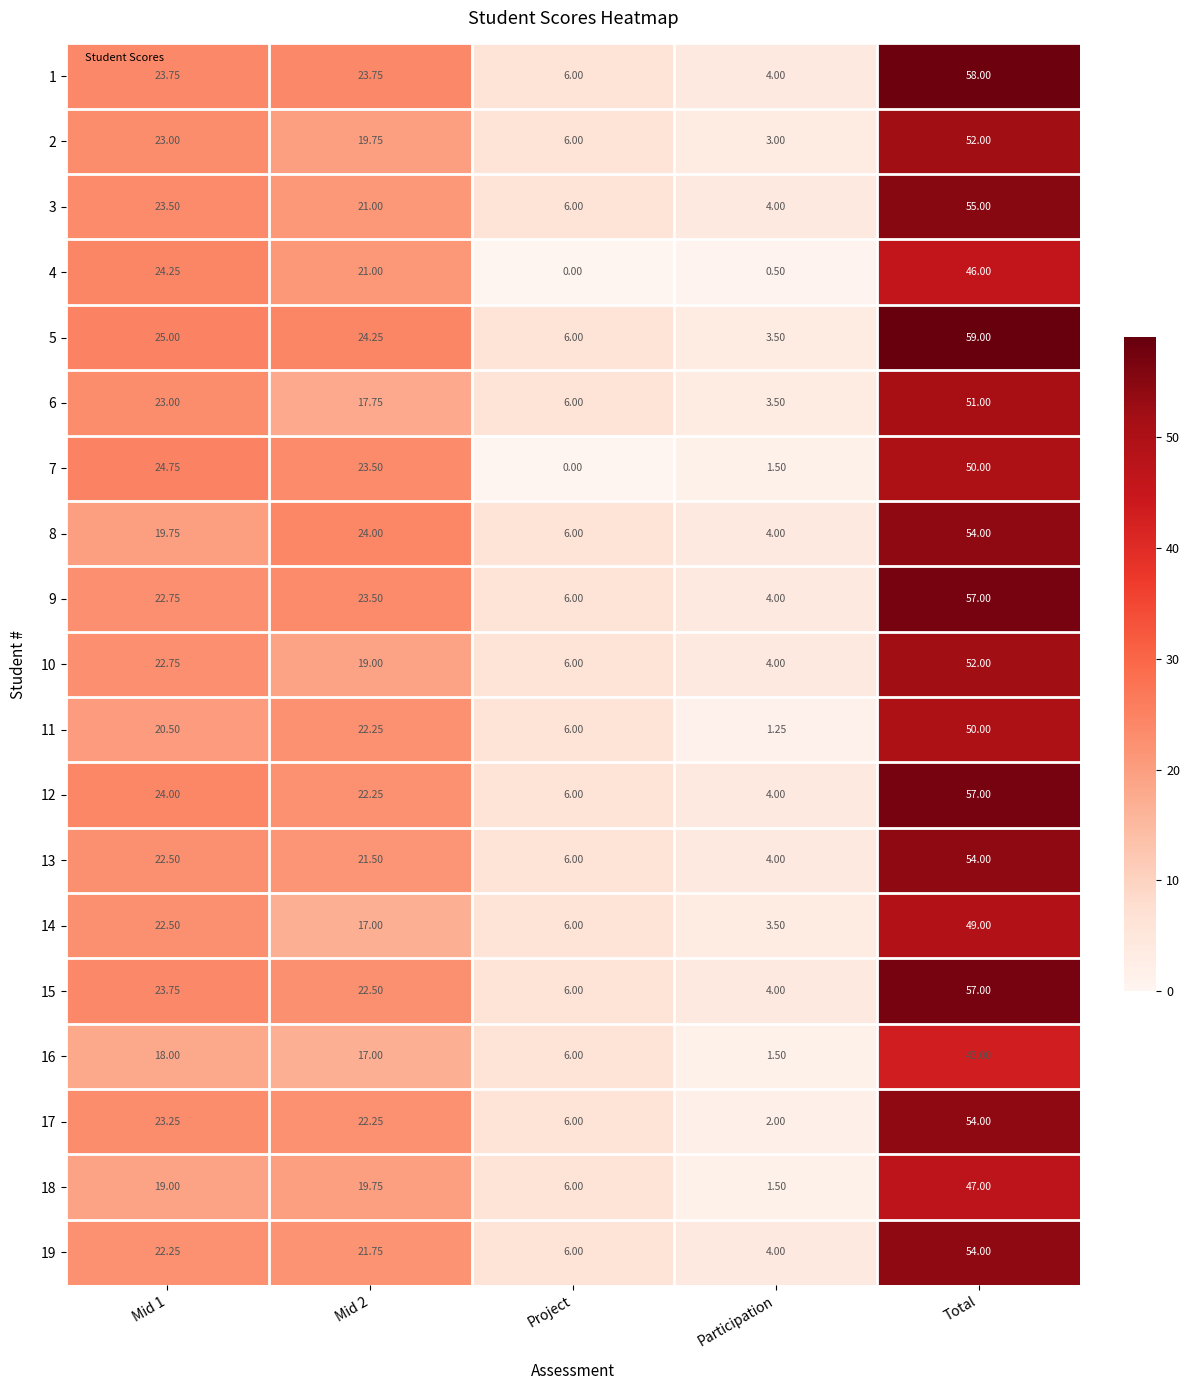

Which category has the lowest value across all series?

Project